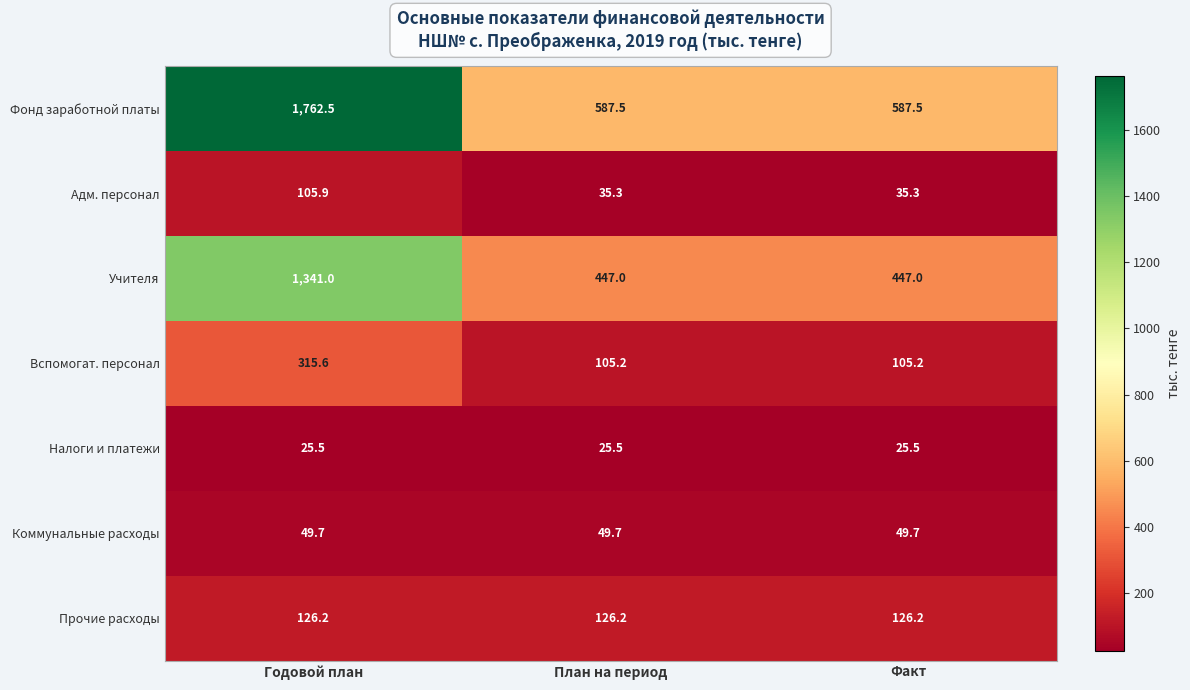

What is the spread (max minus min) of values at План на период?

562.0